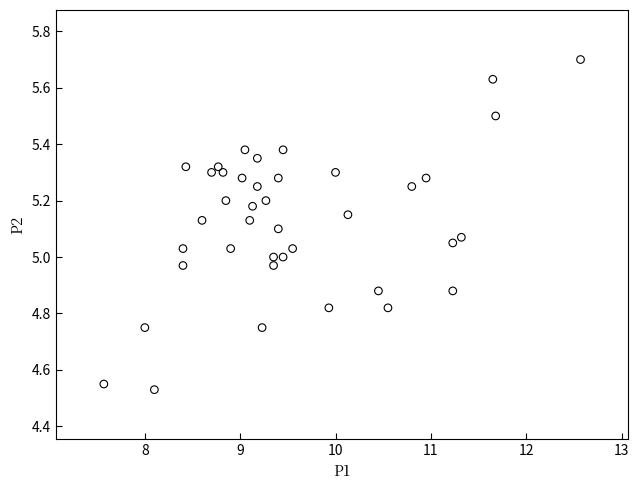

What is the range of Y values (max minus min)?

1.2